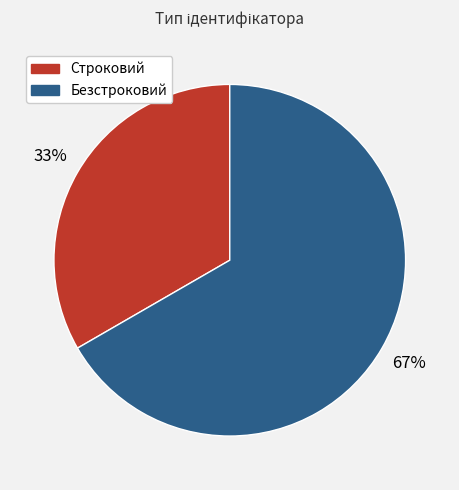

What is the largest slice in the pie chart?

Безстроковий